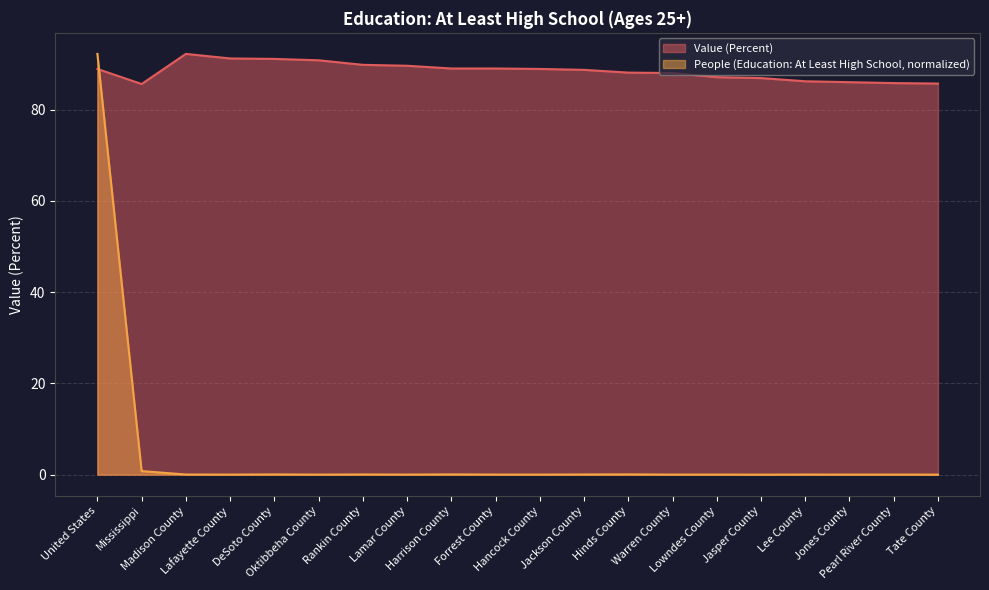

At which label does People (Education: At Least High School) reach its peak?

United States